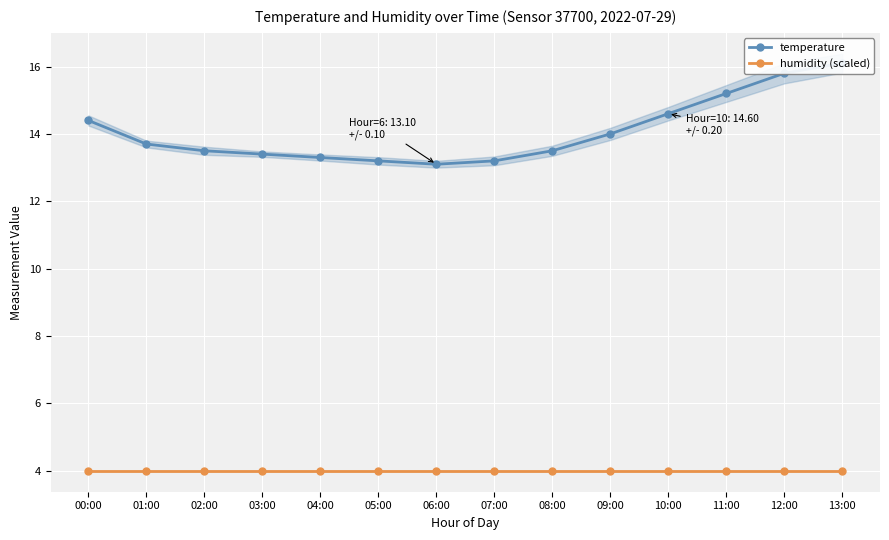

Rank the series at 10:00 from highest to lowest value.

temperature, humidity (scaled)